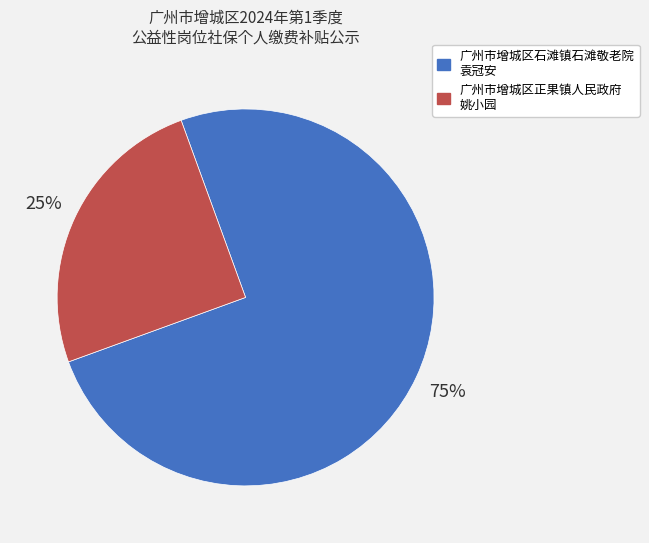

To the nearest percent, what is the difference between the 广州市增城区石滩镇石滩敬老院 袁冠安 and 广州市增城区正果镇人民政府 姚小园 slice percentages?

50%